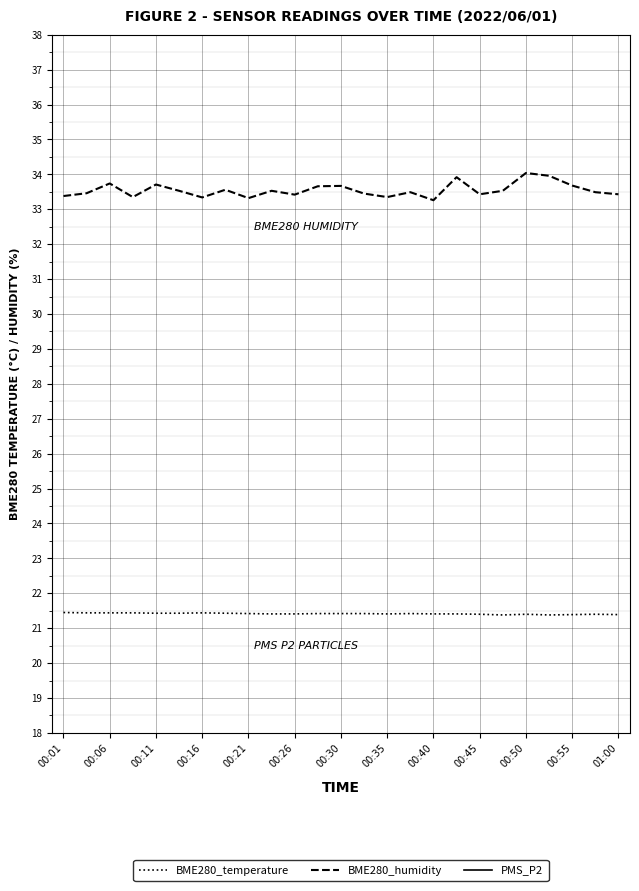

True or false: BME280_temperature and BME280_humidity intersect in this chart.

False